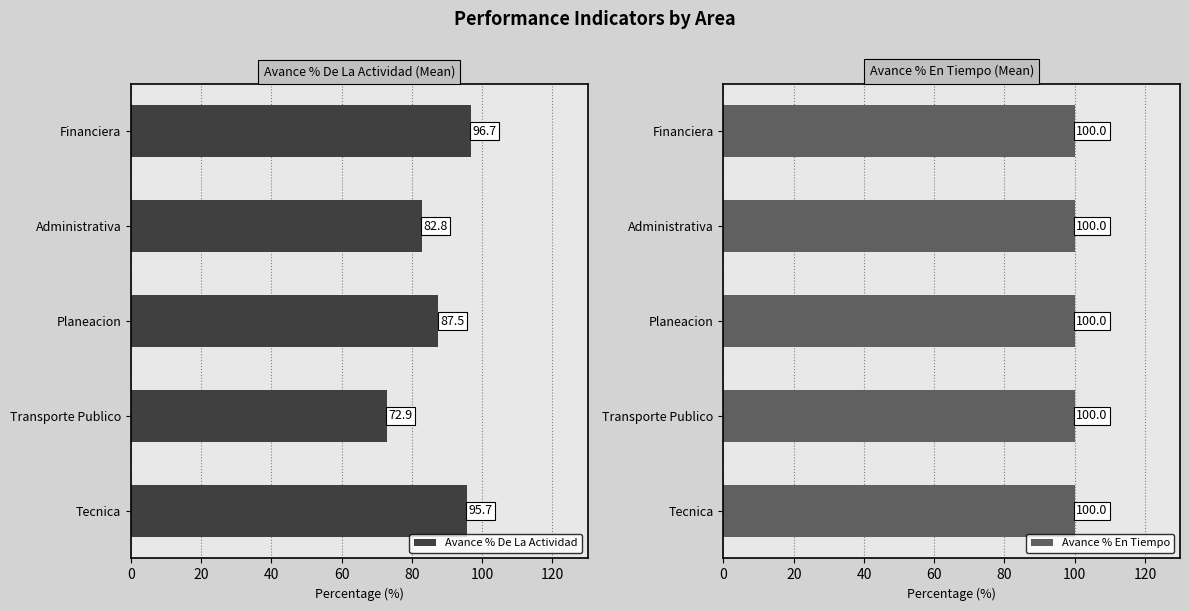

Where is Avance % De La Actividad nearest to the value 84?

Administrativa